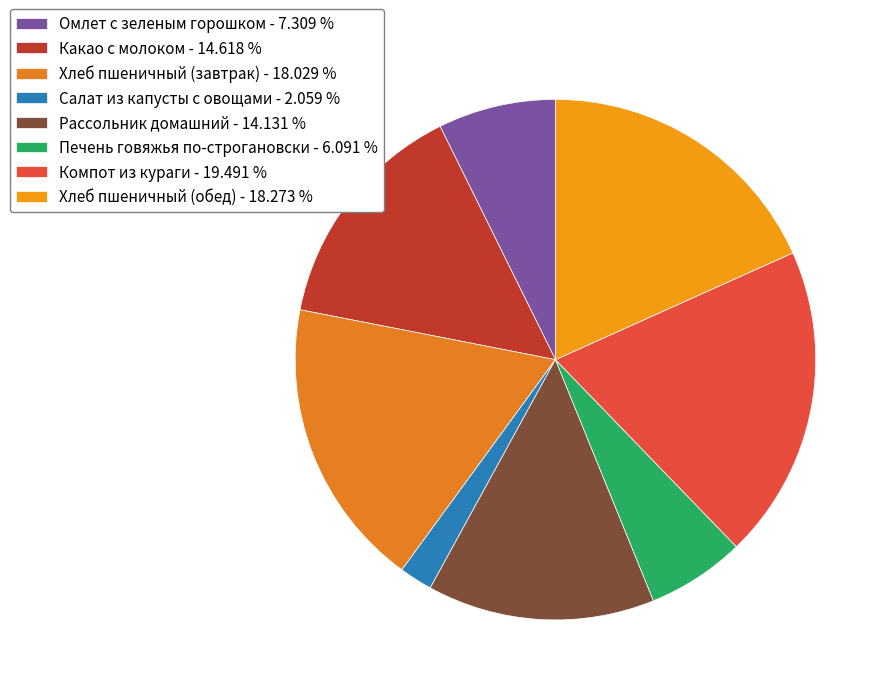

True or false: Печень говяжья по-строгановски accounts for 6% of the total.

True